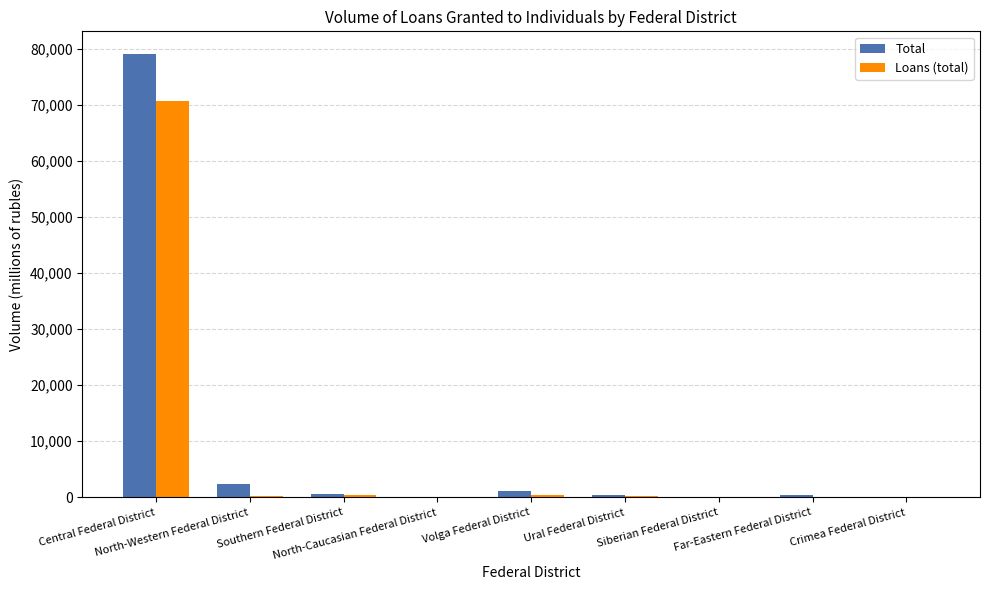

What is the maximum value for Loans (total)?

70719